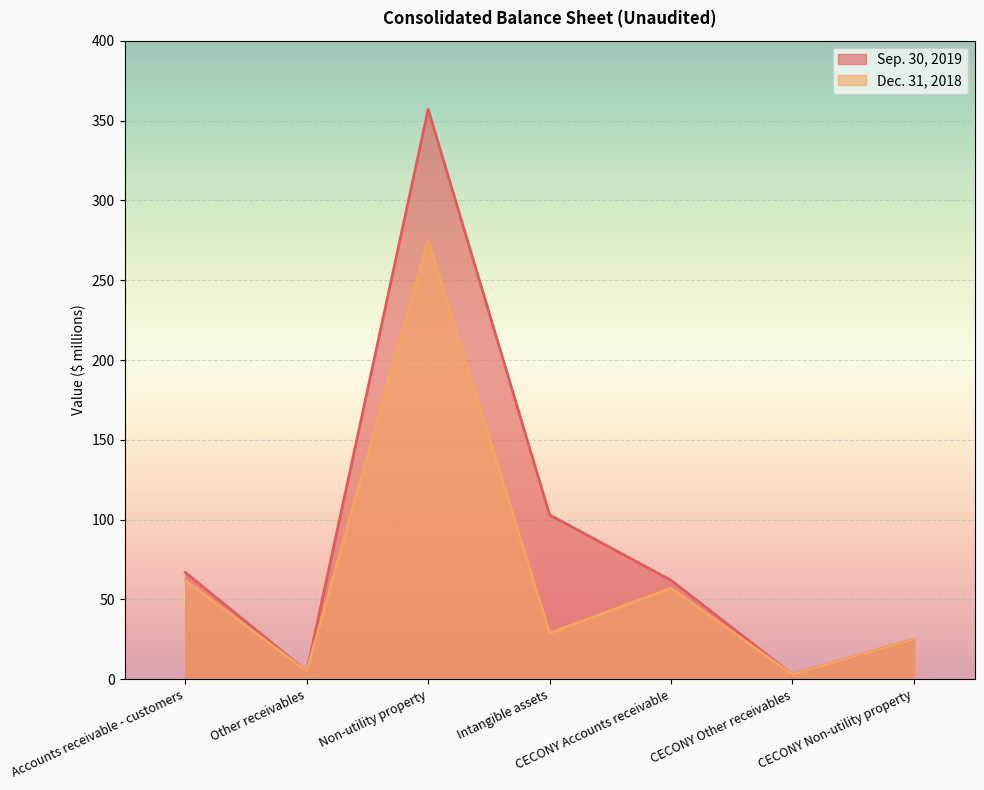

Reading left to right, what are all the values shown in this chart?

Sep. 30, 2019: Accounts receivable - customers=67	Other receivables=5	Non-utility property=357	Intangible assets=103	CECONY Accounts receivable=62	CECONY Other receivables=3	CECONY Non-utility property=25
Dec. 31, 2018: Accounts receivable - customers=62	Other receivables=5	Non-utility property=275	Intangible assets=29	CECONY Accounts receivable=57	CECONY Other receivables=3	CECONY Non-utility property=25